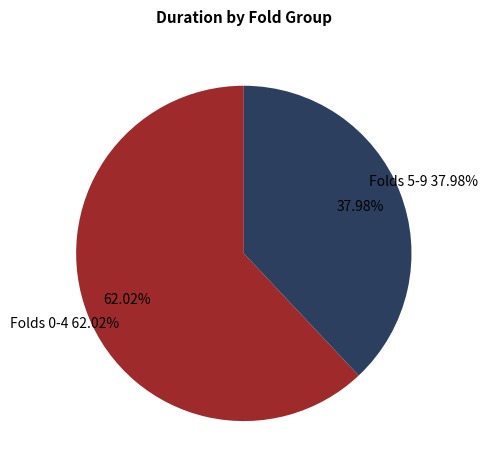

Is it true that 8 is 25% of the pie?

False